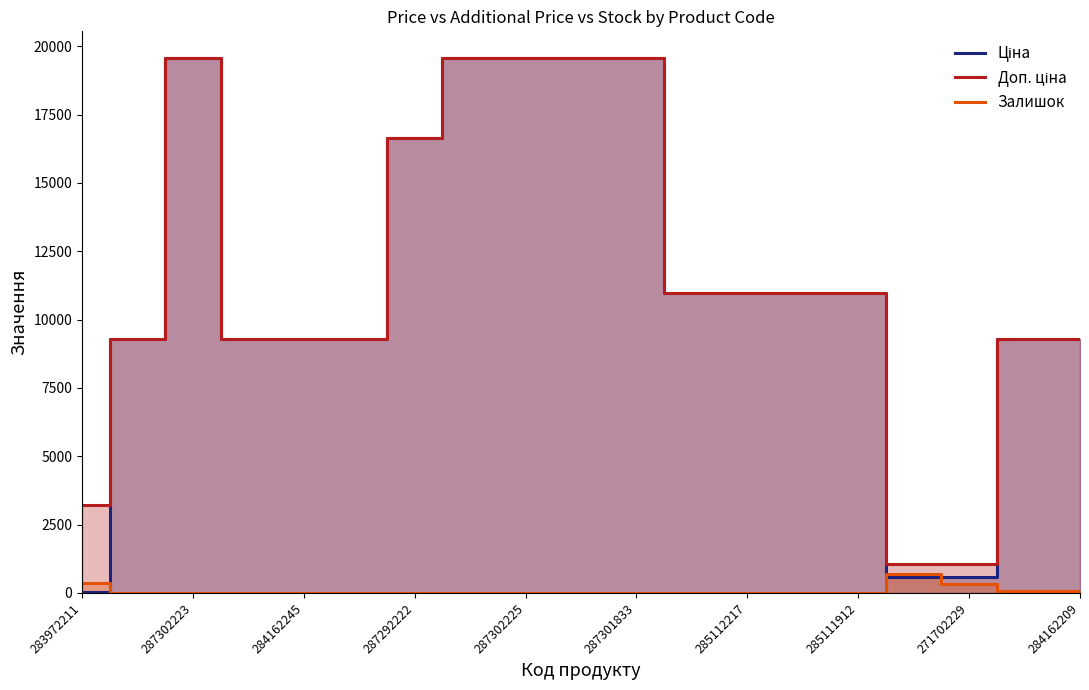

What is the total value across all series at 287302225?

39129.8